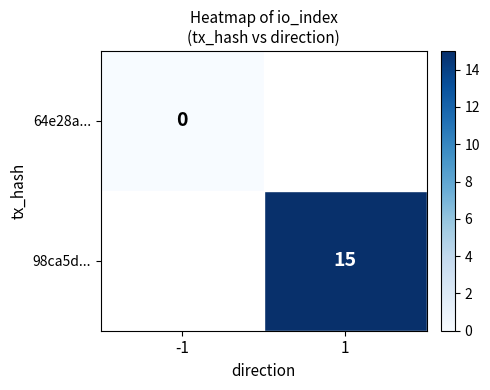

Between 1 and -1, which is larger?

-1